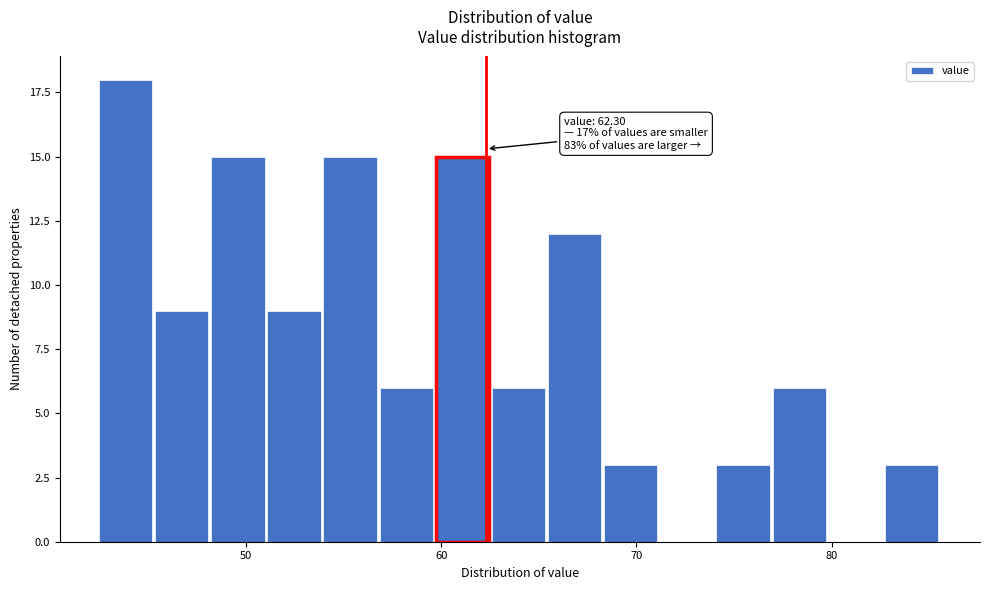

Around what value on the x-axis is the tallest bar? Give the approximate position of its centre, as read against the axis.

44